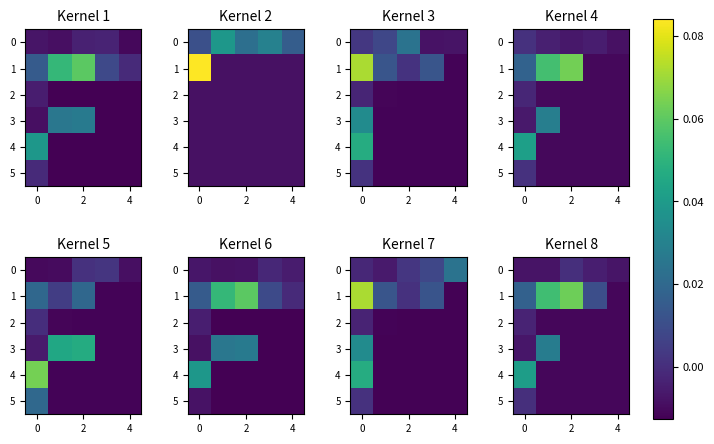

List the series in order of their peak value, lowest first.

2, 0, 5, 3, 4, 1